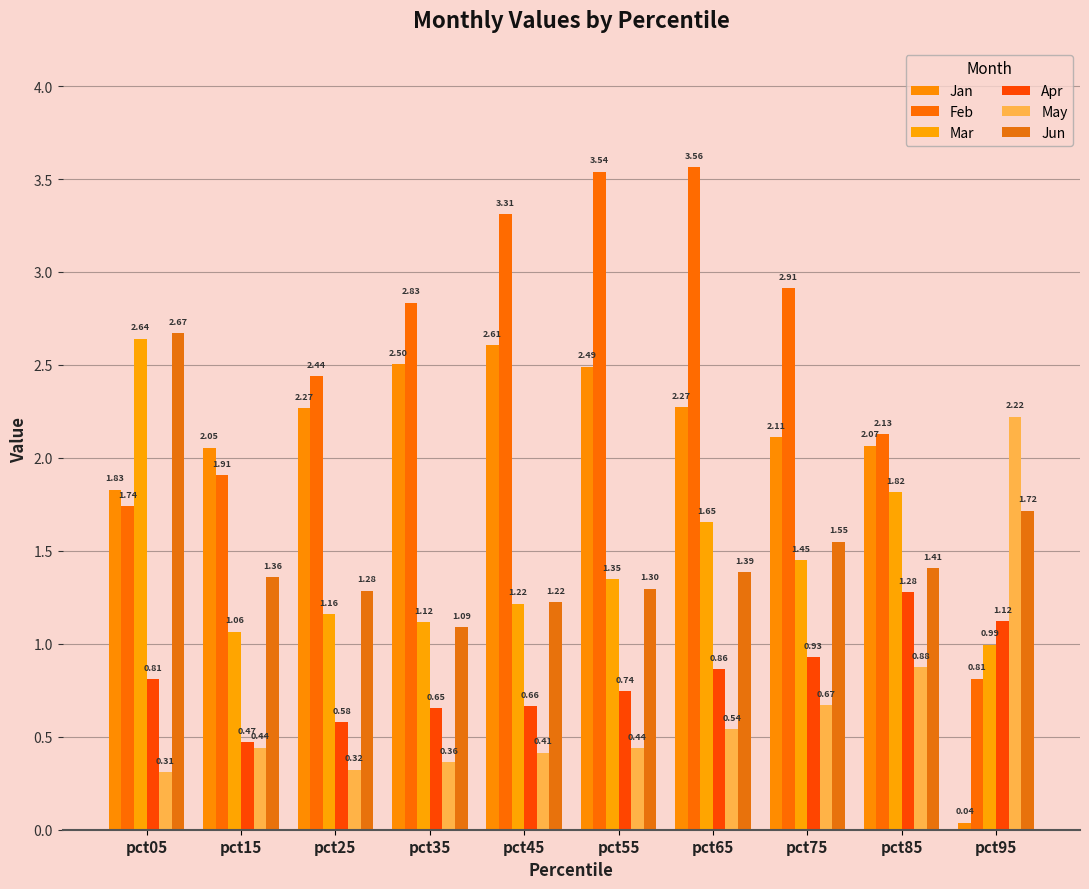

What is the difference between the second highest and second lowest values in the Jan series?

0.7